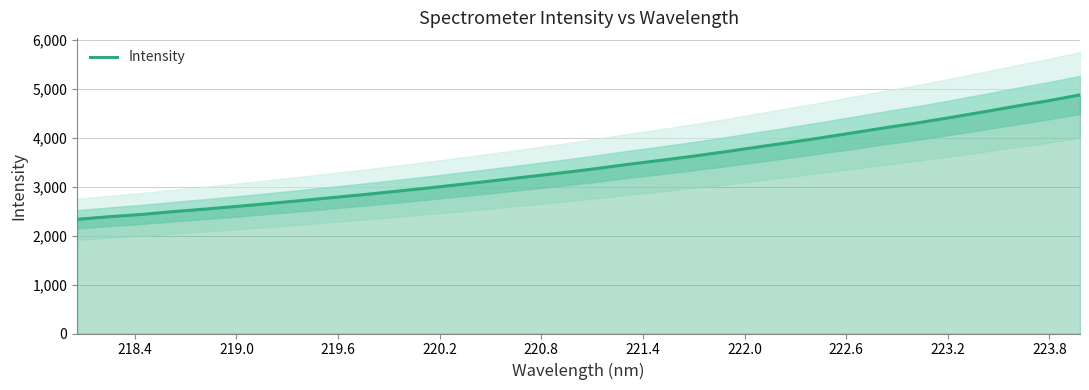

What is the value of the 16th point from the left?

3282.4